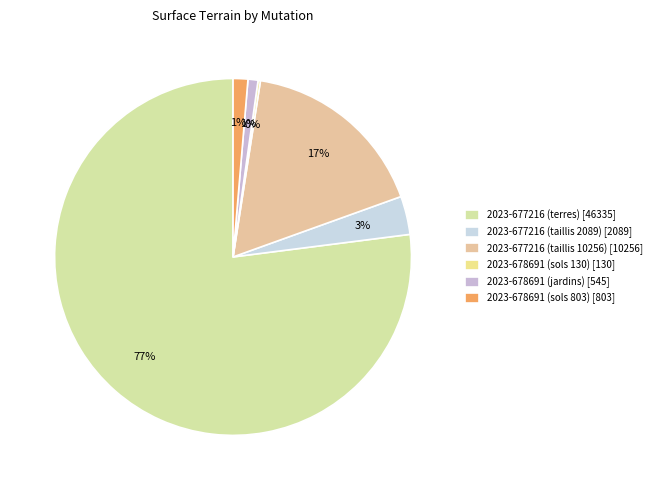

Which category has the smallest portion of the pie?

2023-678691 (sols 130)